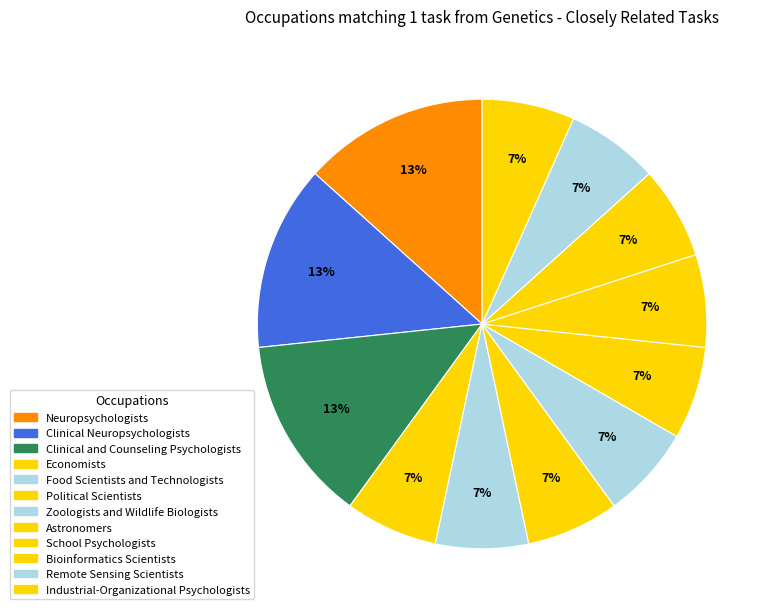

Approximately how many times larger is the value at Political Scientists compared to Clinical and Counseling Psychologists?

0.5